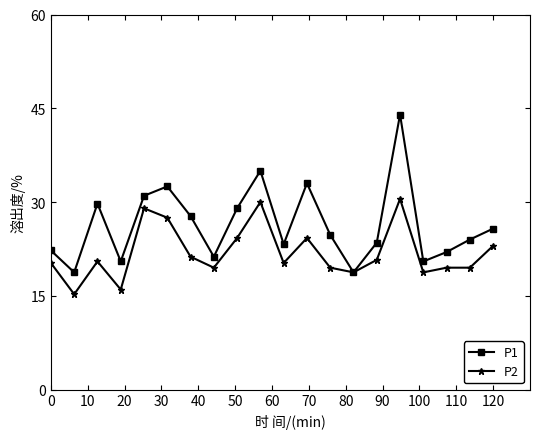

What is the maximum value for P1?

44.0